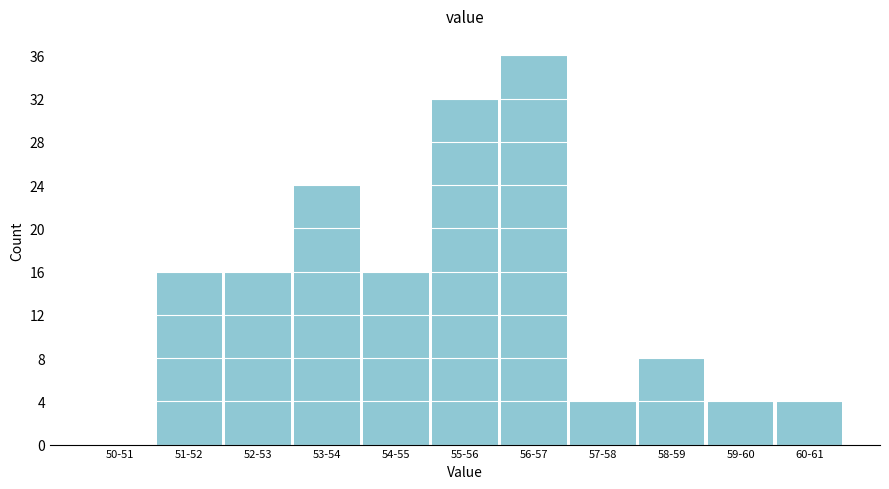

Reading left to right, list all the values displayed in this chart.

50-51=0	51-52=16	52-53=16	53-54=24	54-55=16	55-56=32	56-57=36	57-58=4	58-59=8	59-60=4	60-61=4